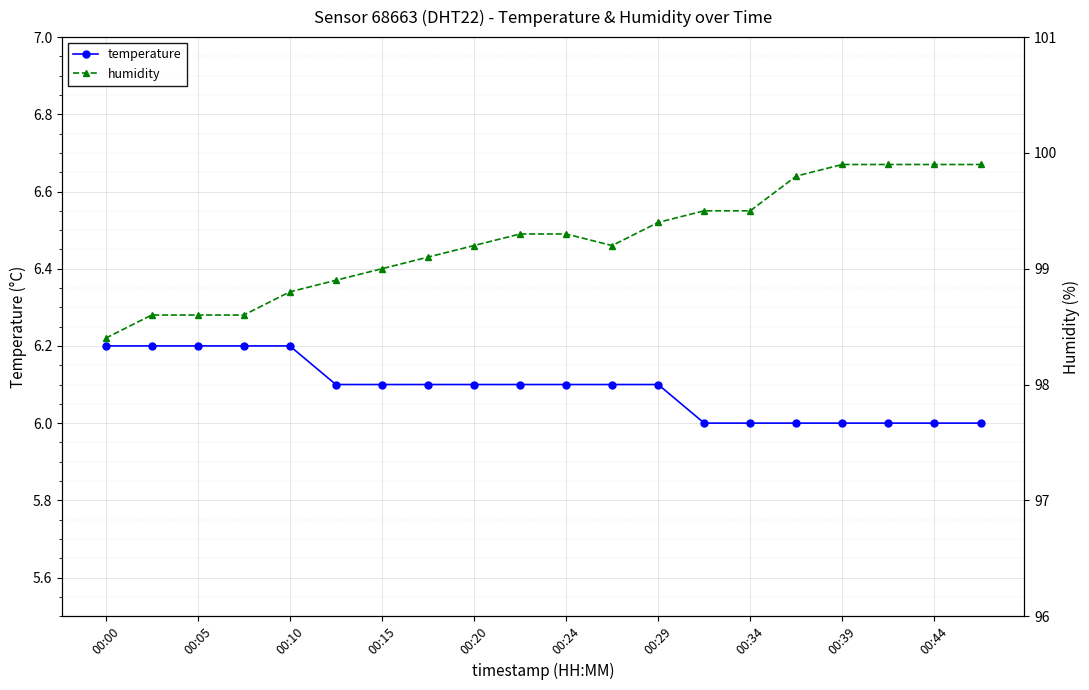

What is the minimum value for temperature?

6.0